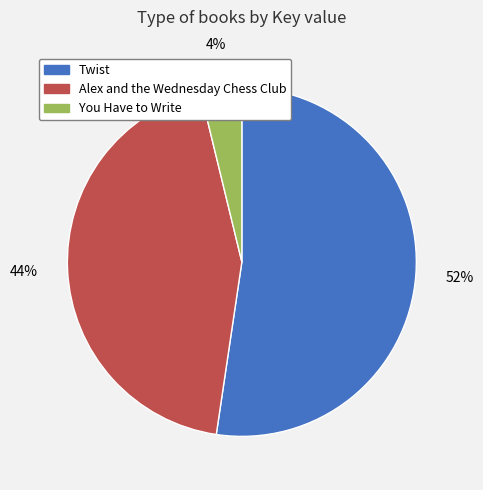

Which has a higher value, Alex and the Wednesday Chess Club or Twist?

Twist